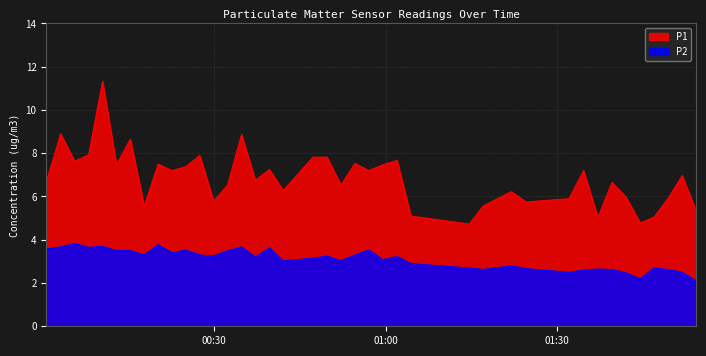

Between 2022-10-16T01:02:00 and 2022-10-16T01:04:26, which series saw the biggest shift?

P1